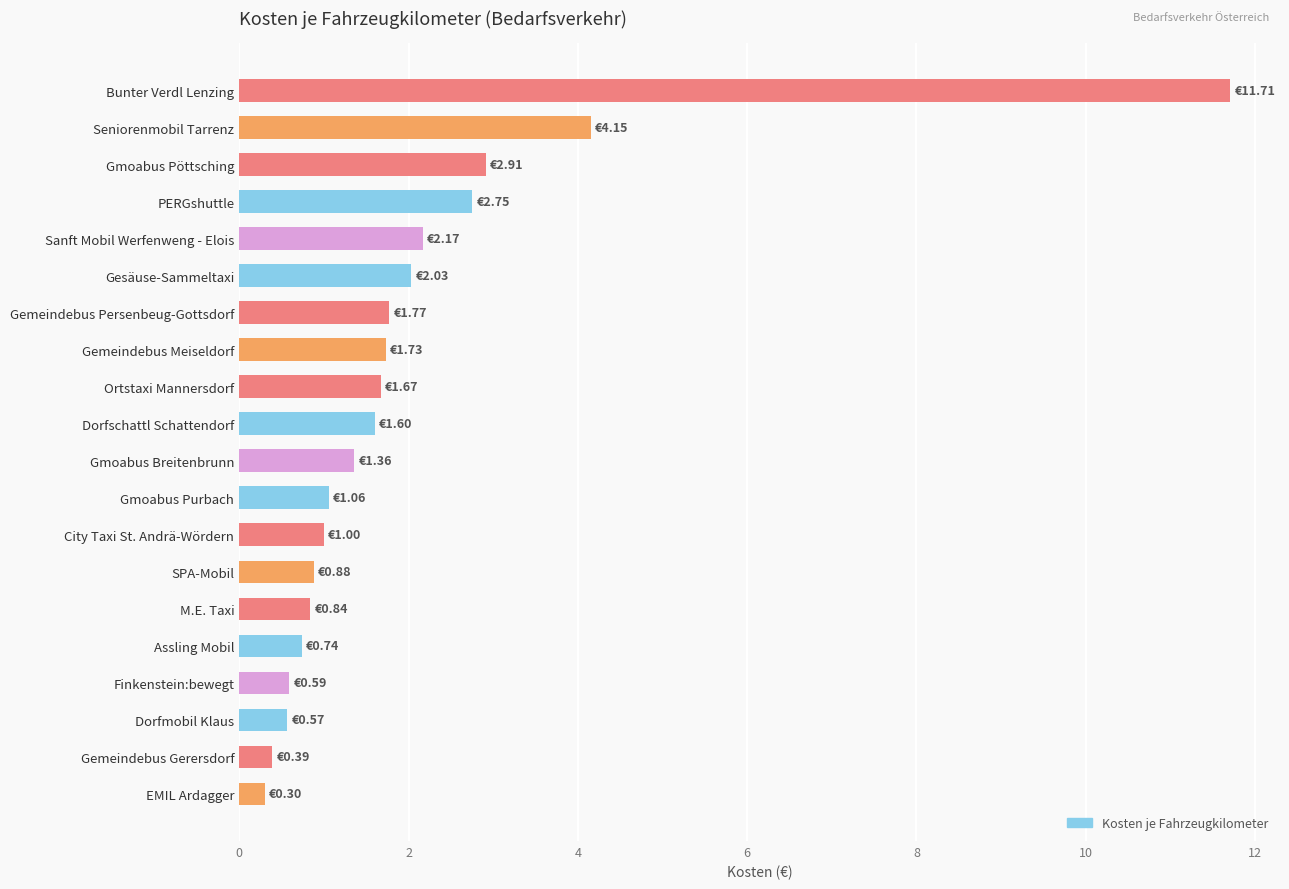

What is the difference between the second highest and second lowest values?

3.8